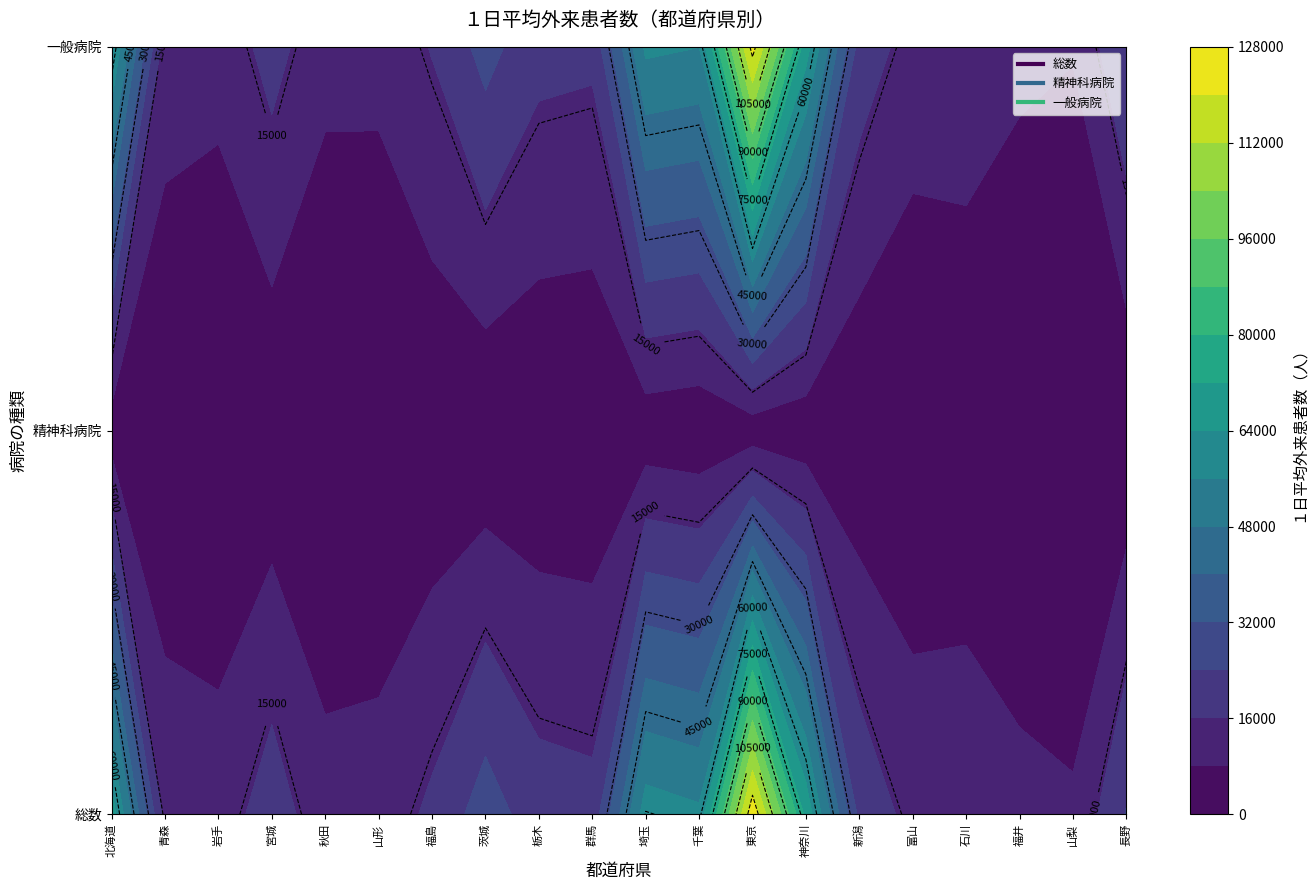

What is the spread (max minus min) of values at 12?

123155